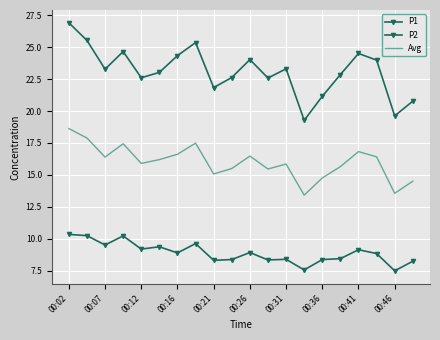

Where does the P2 series first go above 8?

00:02